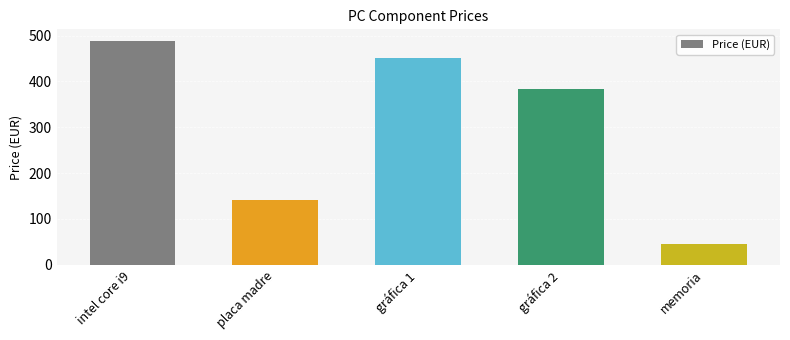

What is the smallest value displayed?

44.7